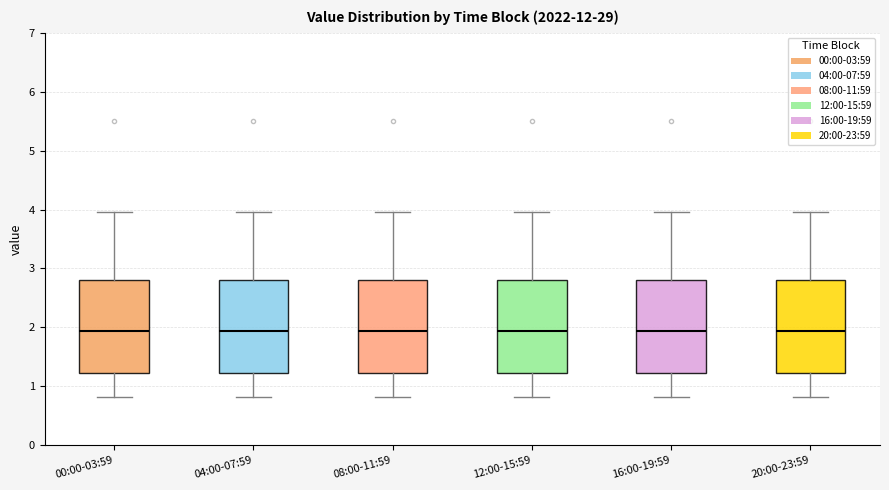

Reading left to right, read every box against the y-axis: the position of its median line, the range the box covers, and the ends of its whiskers. The values are not printed on the chart, so give them approximately, as read against the axis.

00:00-03:59: median 1.9, box 1.2 to 2.8, whiskers 0.8 to 4.0
04:00-07:59: median 1.9, box 1.2 to 2.8, whiskers 0.8 to 4.0
08:00-11:59: median 1.9, box 1.2 to 2.8, whiskers 0.8 to 4.0
12:00-15:59: median 1.9, box 1.2 to 2.8, whiskers 0.8 to 4.0
16:00-19:59: median 1.9, box 1.2 to 2.8, whiskers 0.8 to 4.0
20:00-23:59: median 1.9, box 1.2 to 2.8, whiskers 0.8 to 4.0